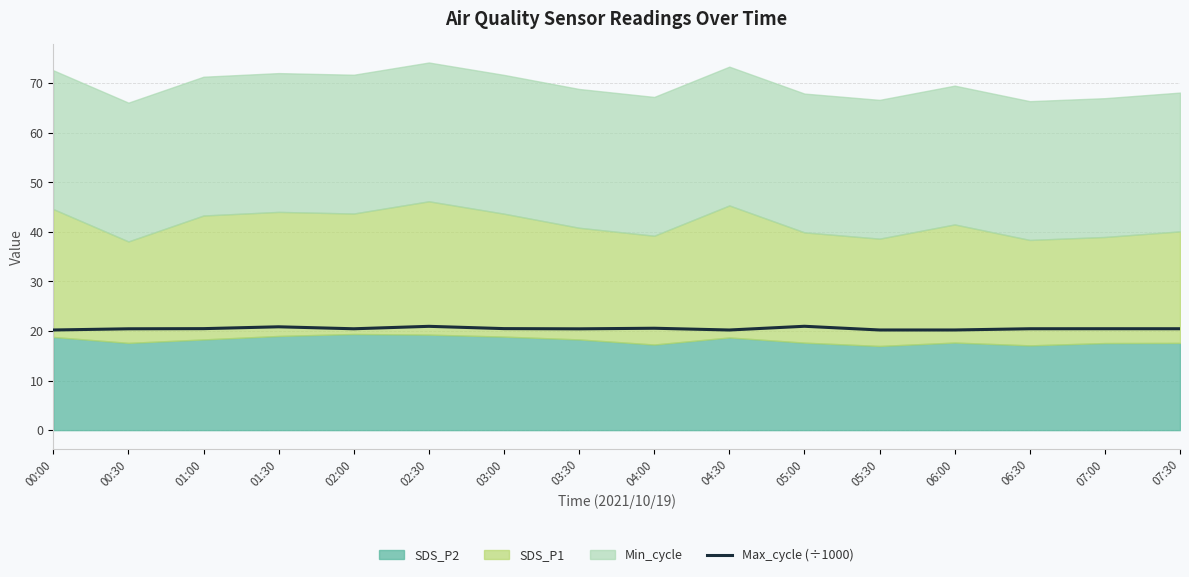

The value of Max_cycle (÷1000) at 01:30 is 8.4. True or false?

False